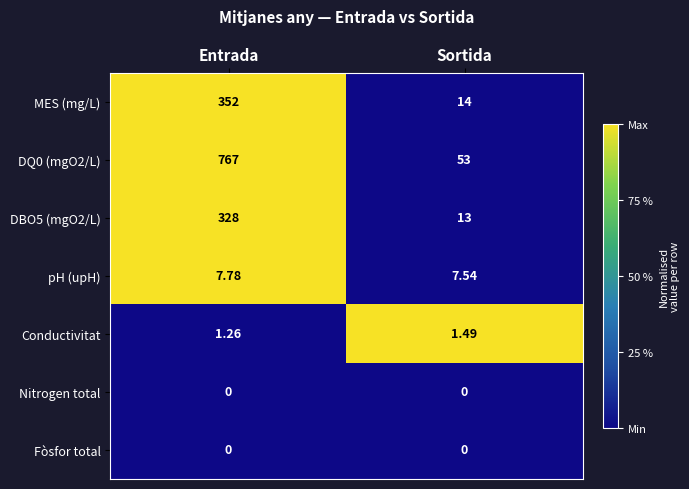

Is the value of Nitrogen total at Sortida greater than the value of pH (upH) at Entrada?

No